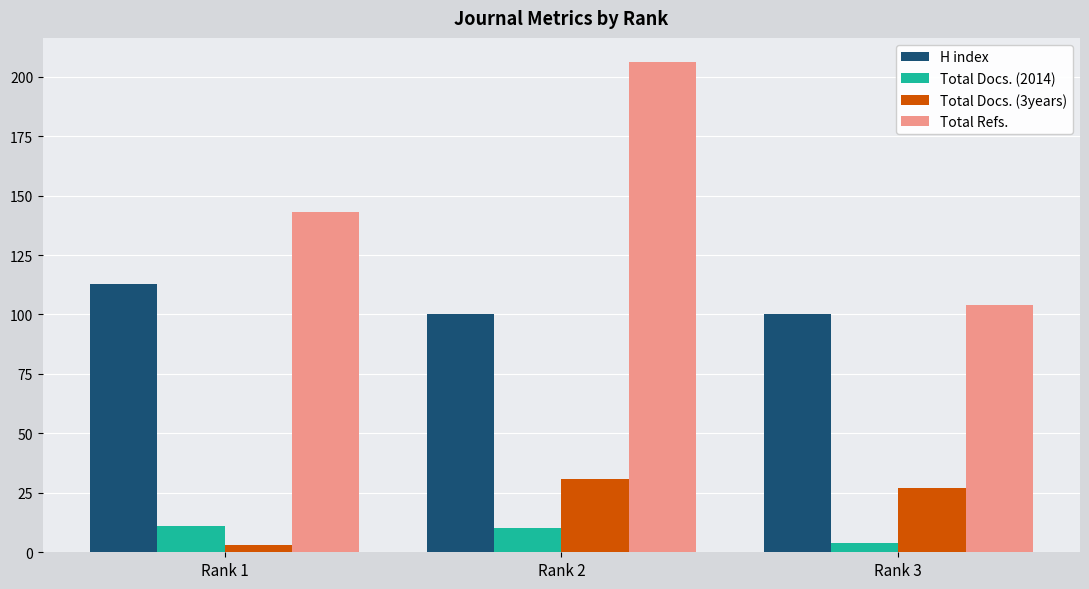

What is the value of the Total Docs. (2014) bar at the 2nd from the left?

10